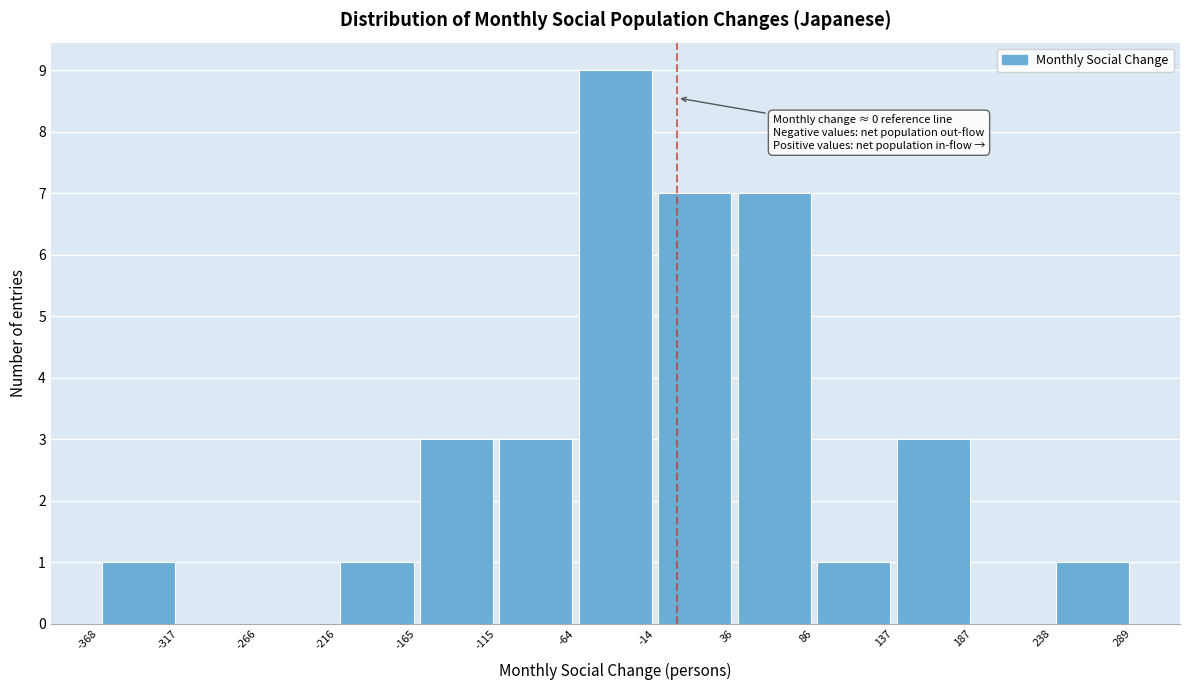

Which range on the x-axis has the tallest bar?

-64 to -14